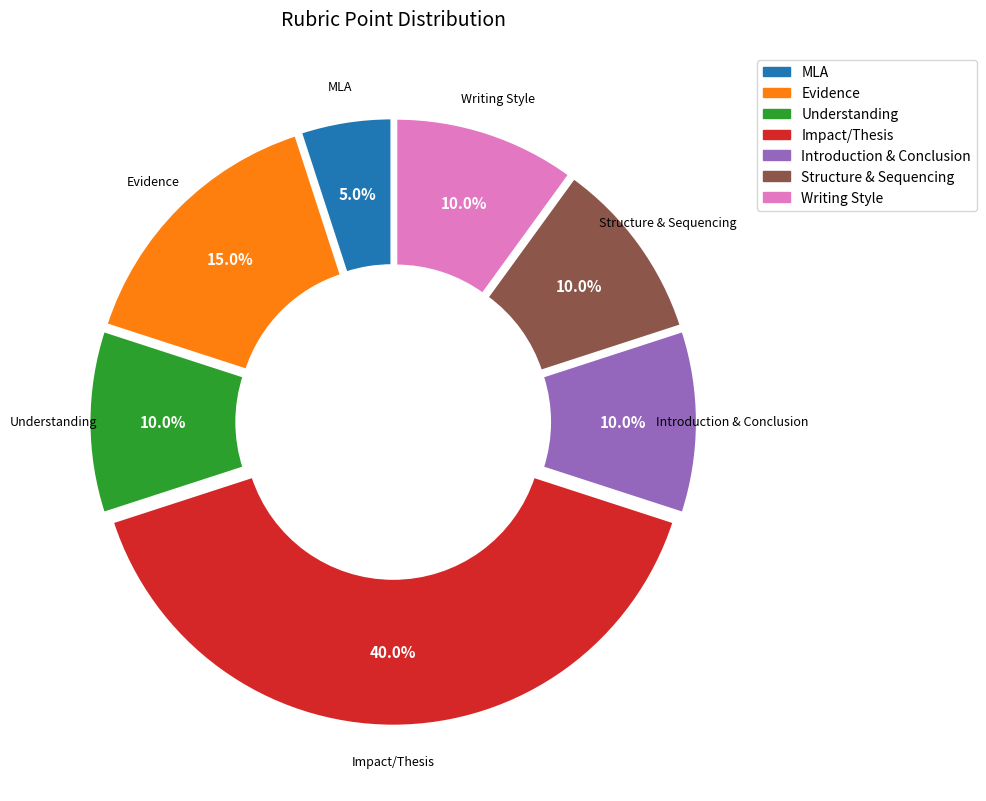

Is there any slice that represents more than half of the pie?

No